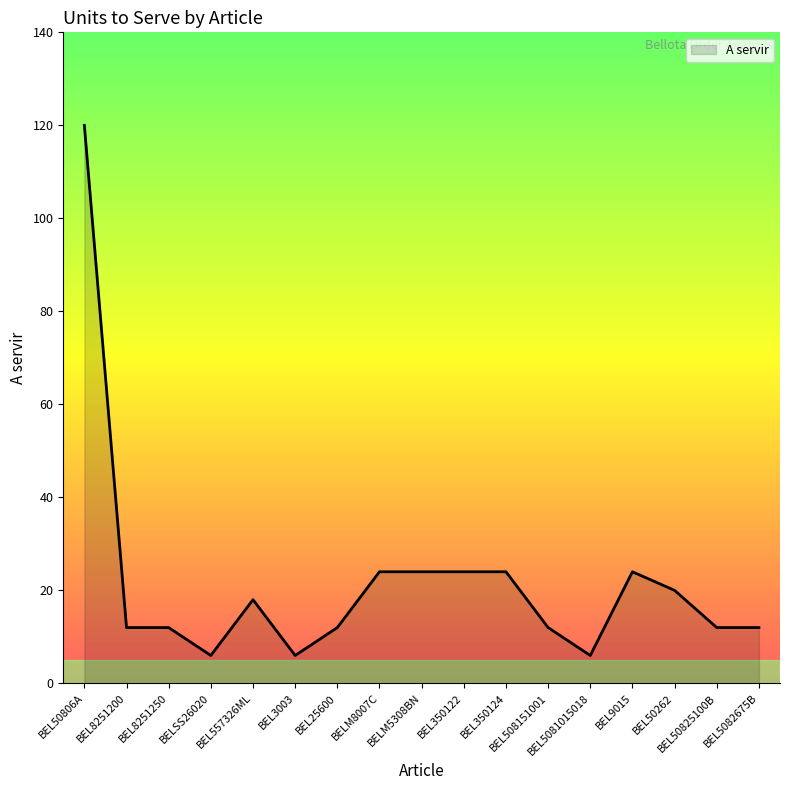

Does the chart have visible grid lines?

No